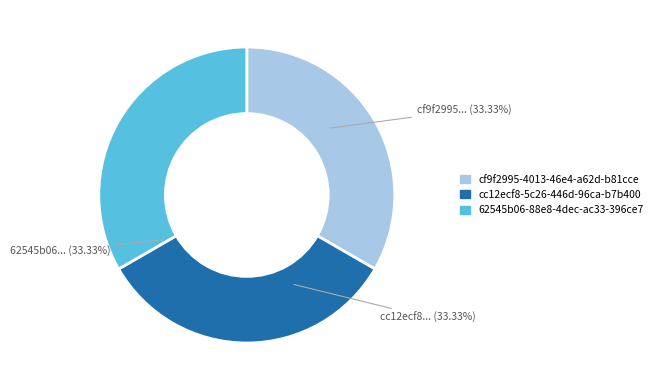

Combined, do cc12ecf8-5c26-446d-96ca-b7b400 and cf9f2995-4013-46e4-a62d-b81cce account for over 50%?

Yes